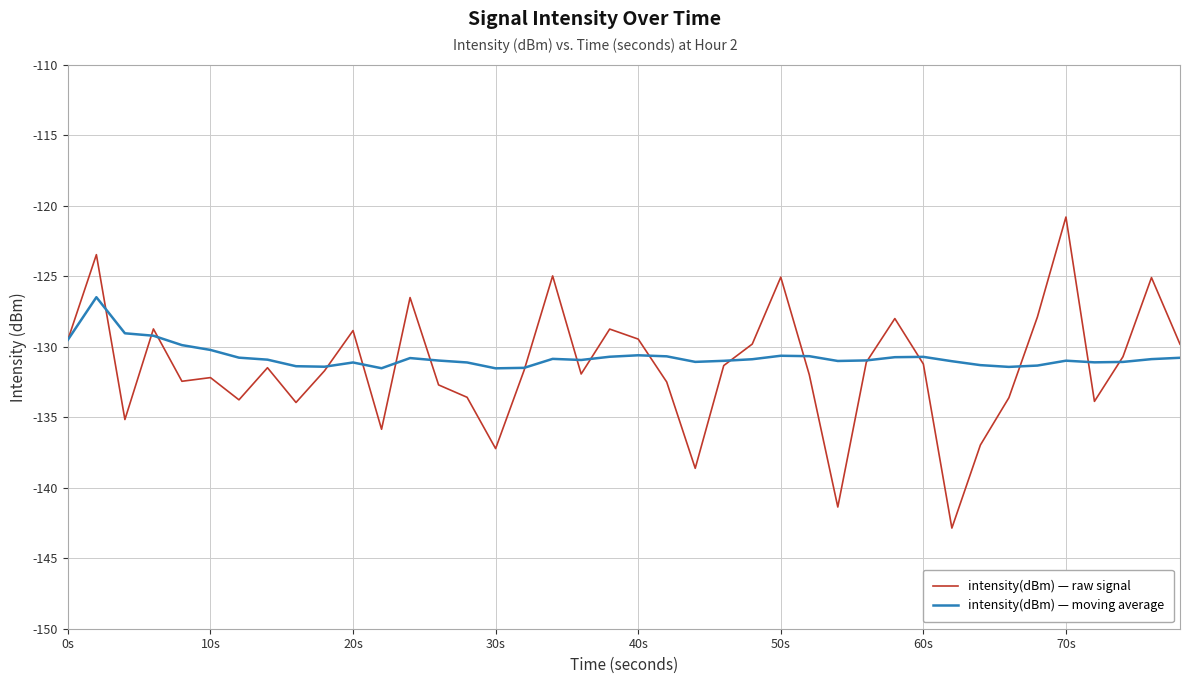

List the series in order of their peak value, lowest first.

intensity(dBm) — moving average, intensity(dBm) — raw signal